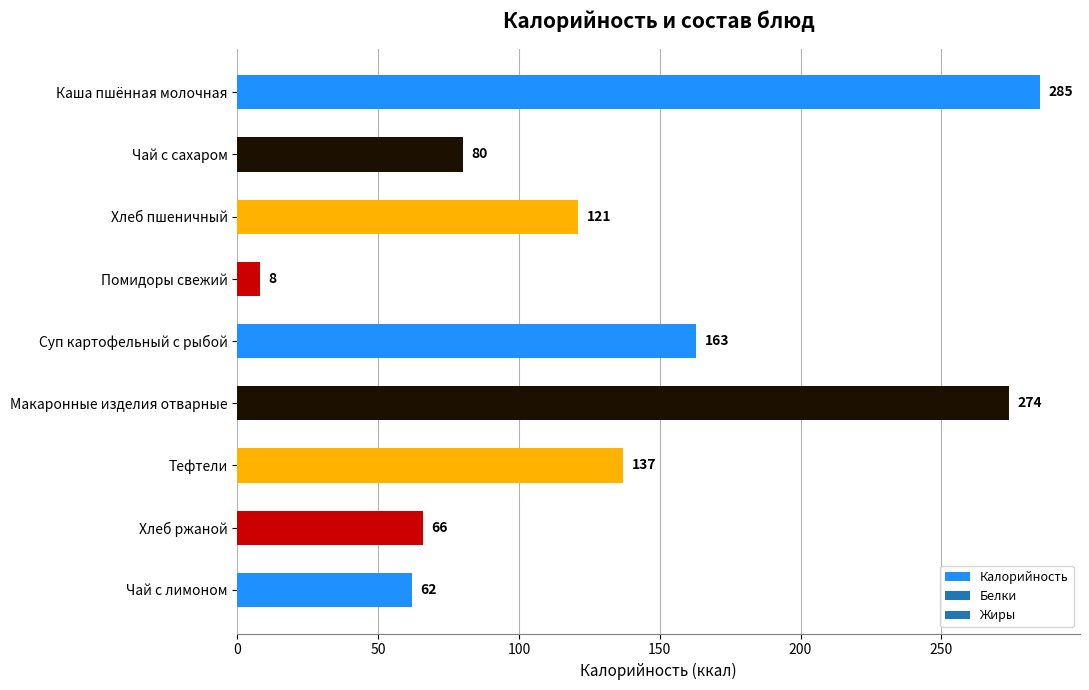

What is the greatest value displayed?

285